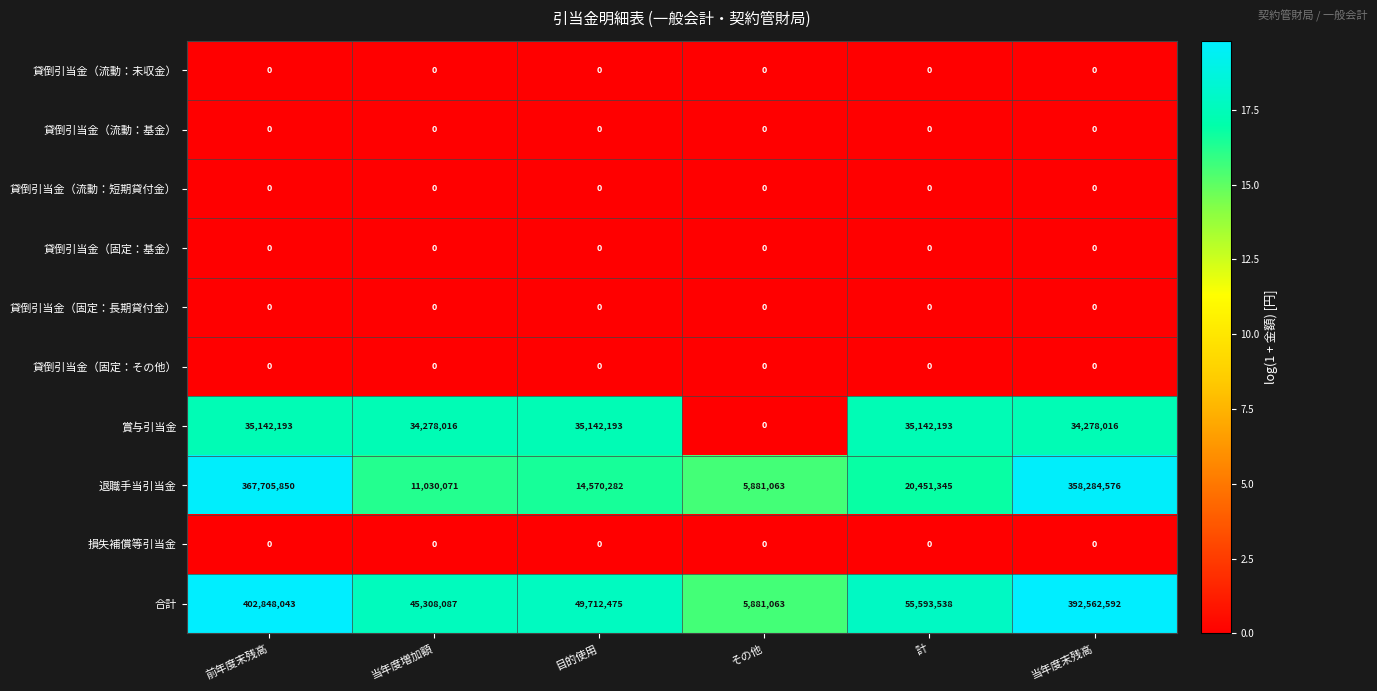

How many categories are shown in the chart?

6